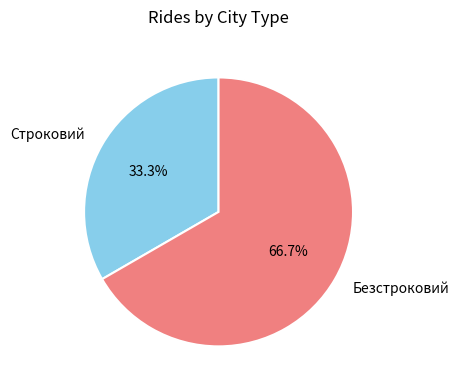

How many segments does this pie chart have?

2